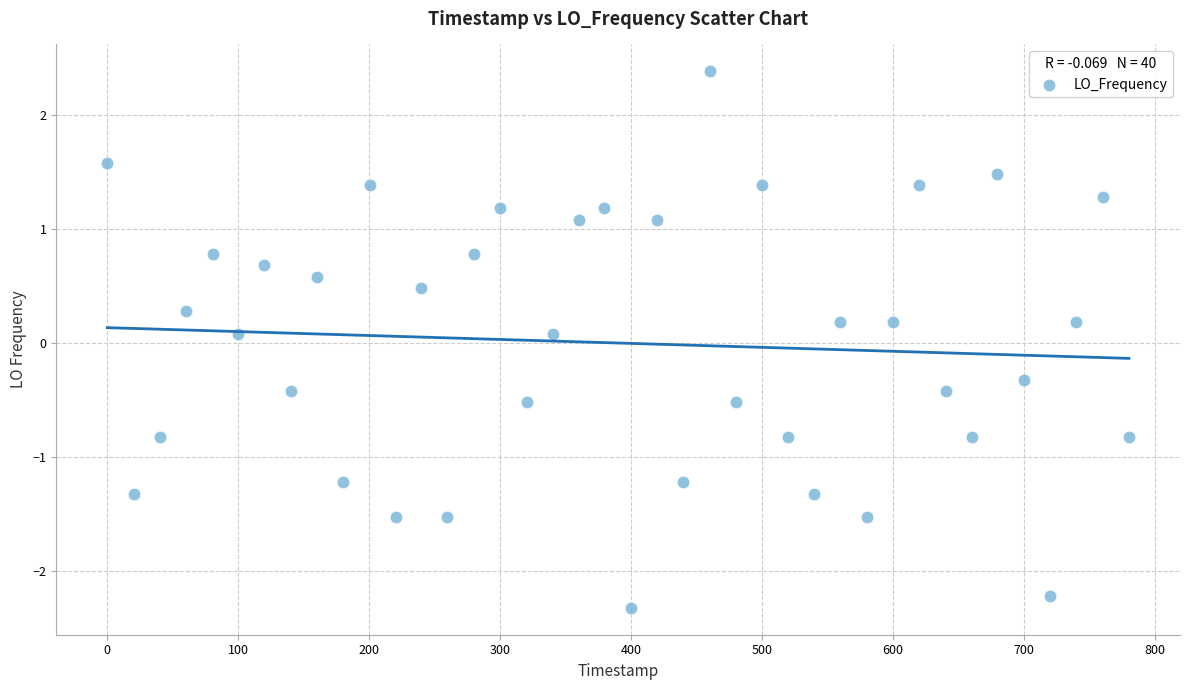

What is the range of X values (max minus min)?

780.3